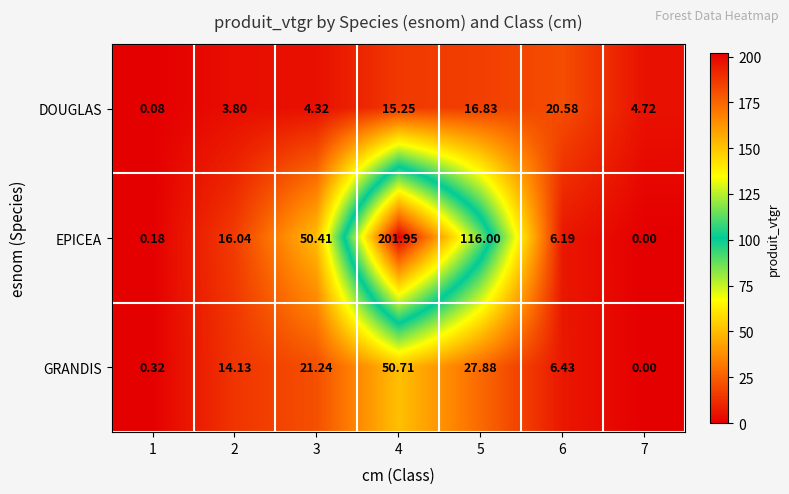

List the series in order of their peak value, lowest first.

DOUGLAS, GRANDIS, EPICEA